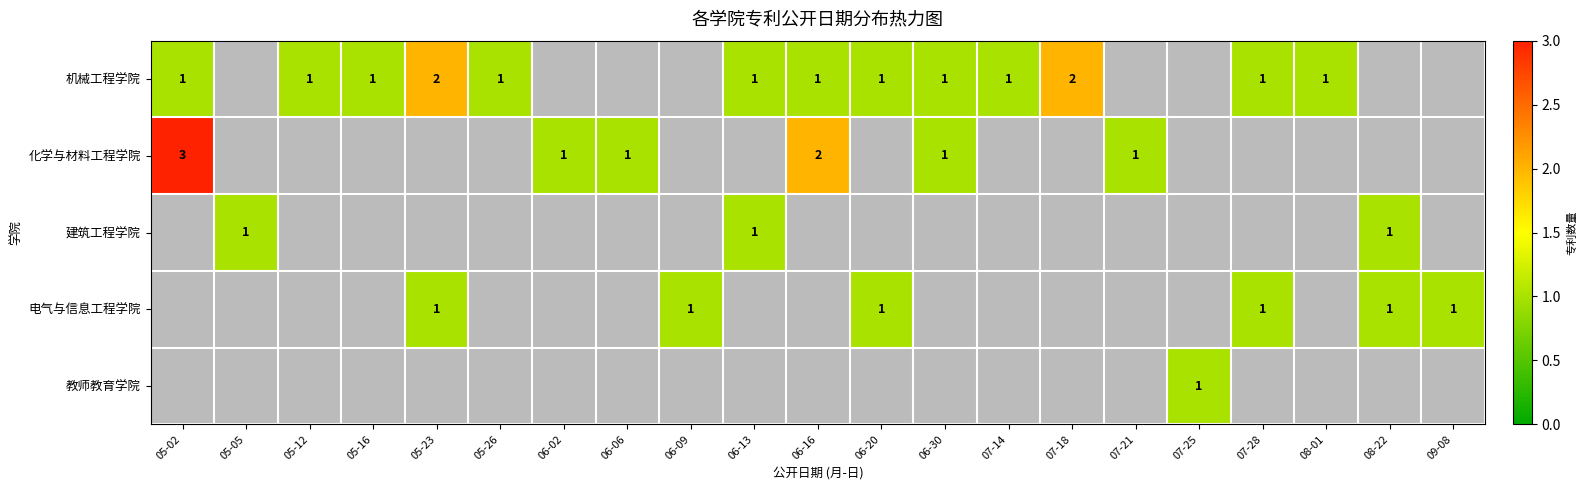

True or false: 教师教育学院 has a value of 1 at 07-25.

True